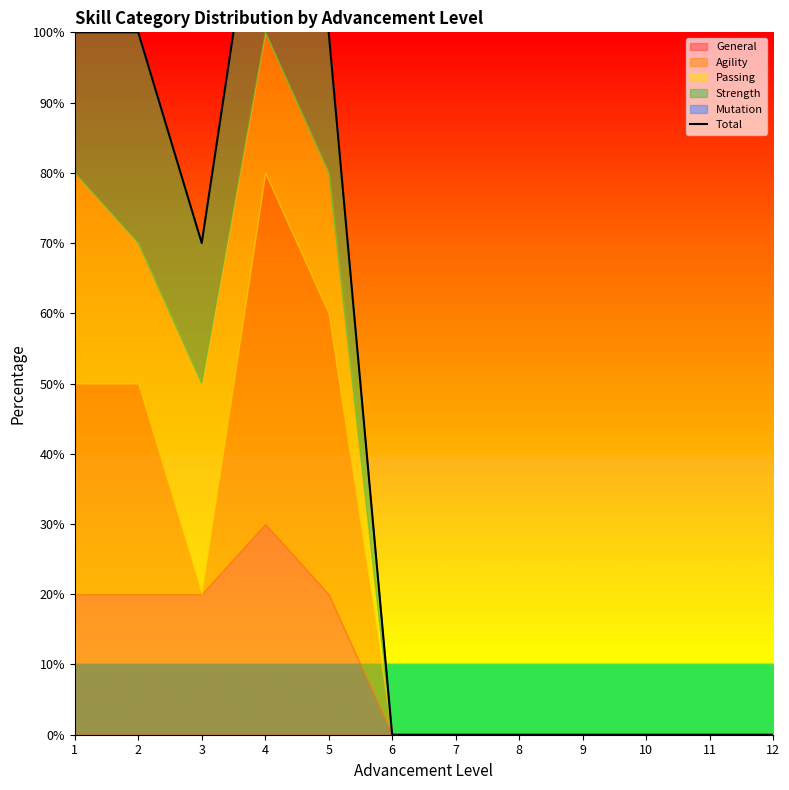

How many points are higher than both their immediate neighbors (excluding endpoints)?

1